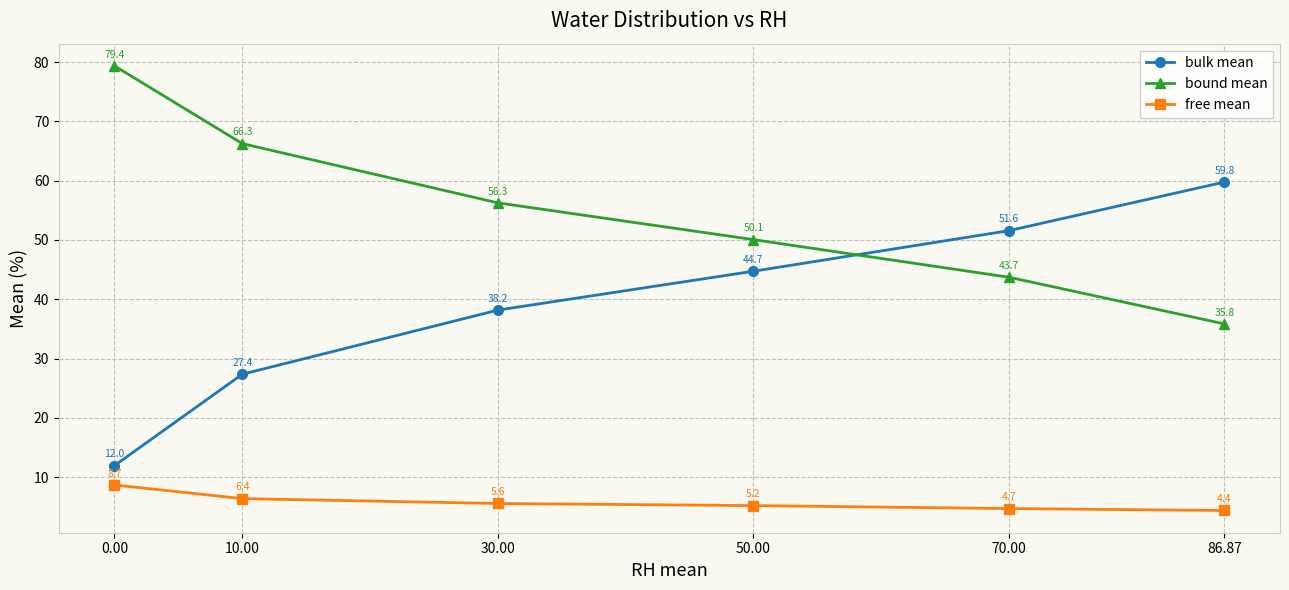

Is this an area chart (filled region under the line)?

No